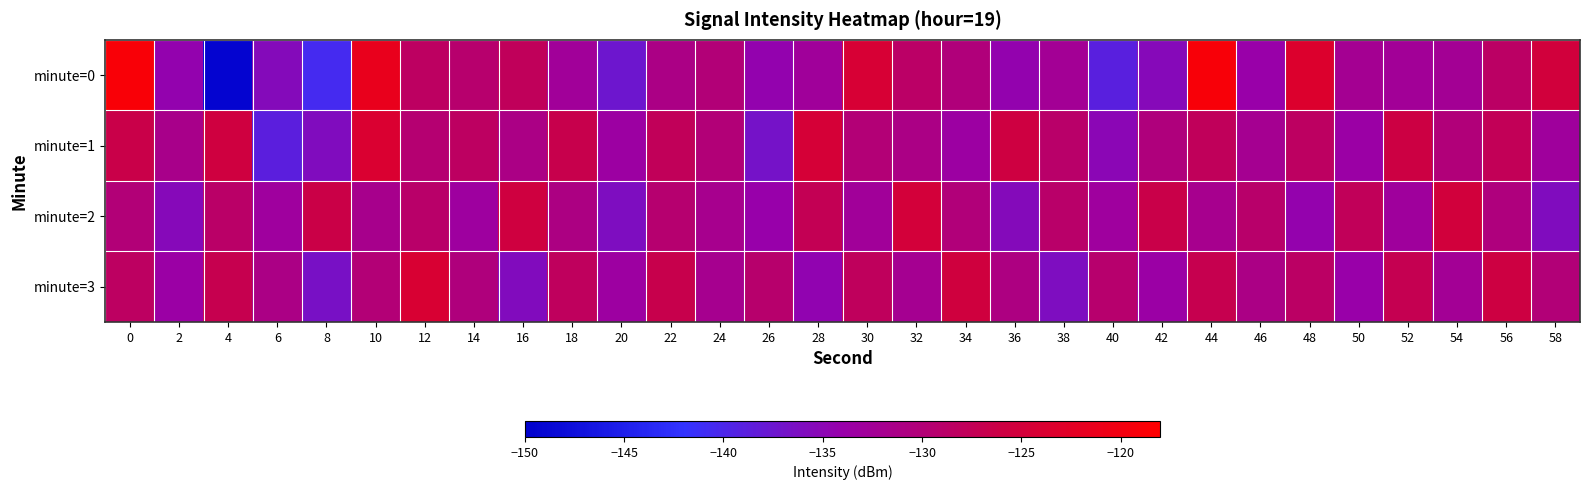

How many data points does each series have?

30